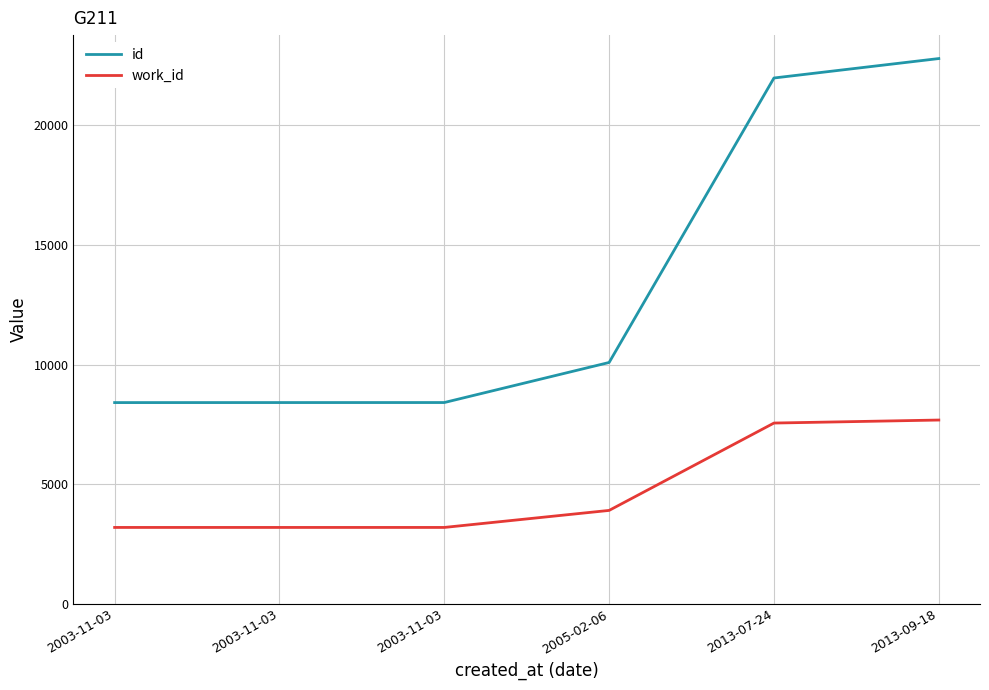

The id series shows 10089 at 2005-02-06. True or false?

True